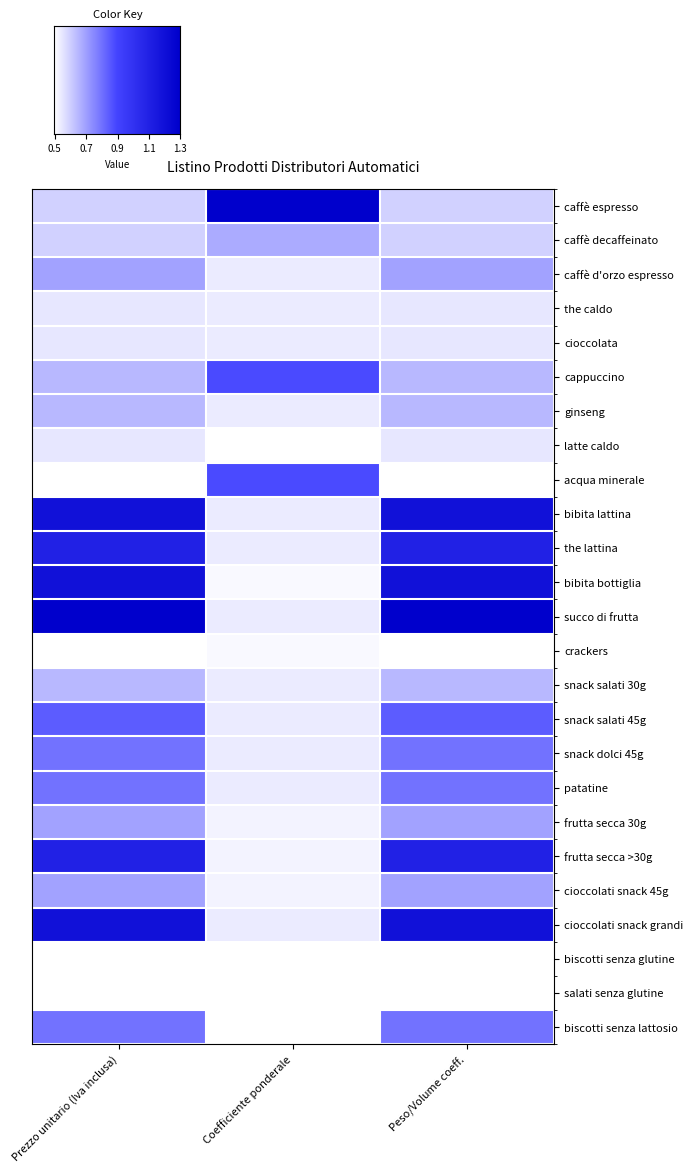

Which label corresponds to the largest value in the chart?

Coefficiente ponderale